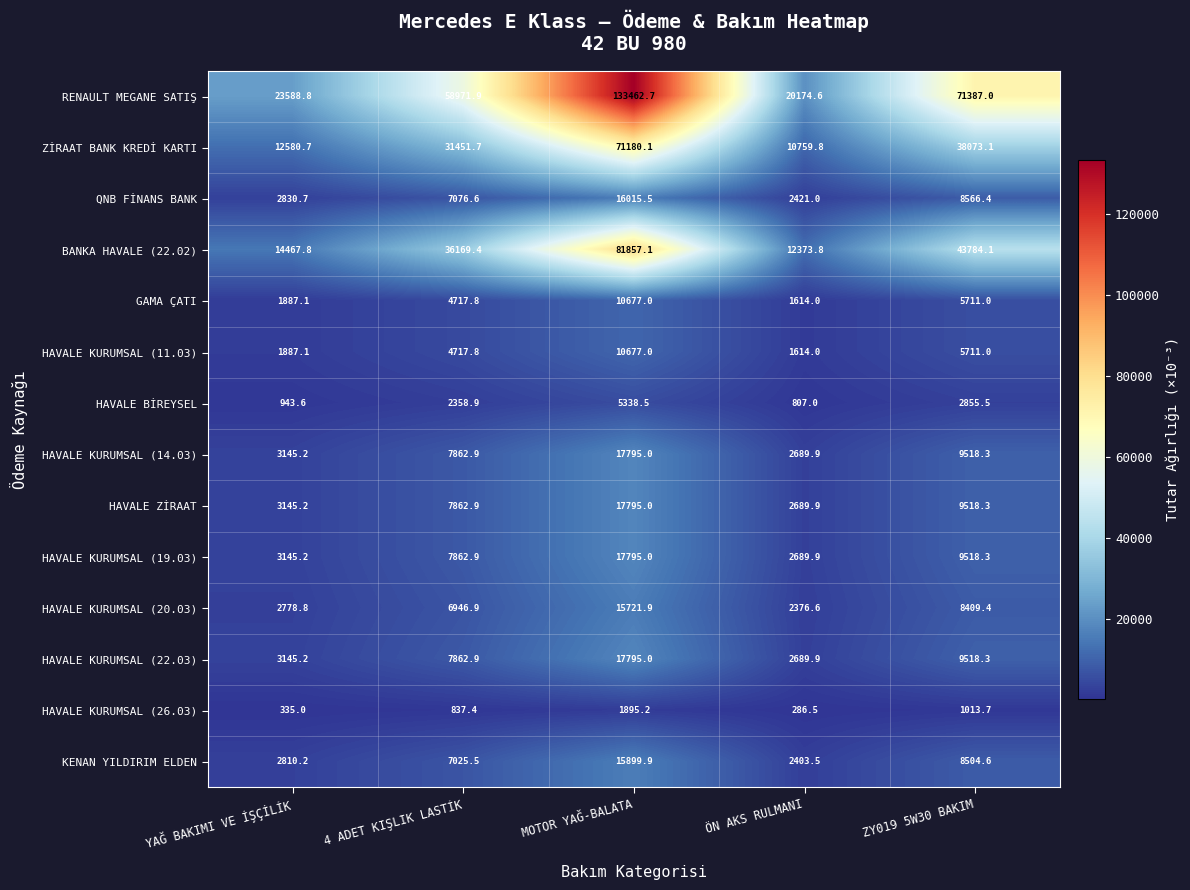

What is the difference between the maximum and minimum values in the HAVALE BİREYSEL series?

4531.5